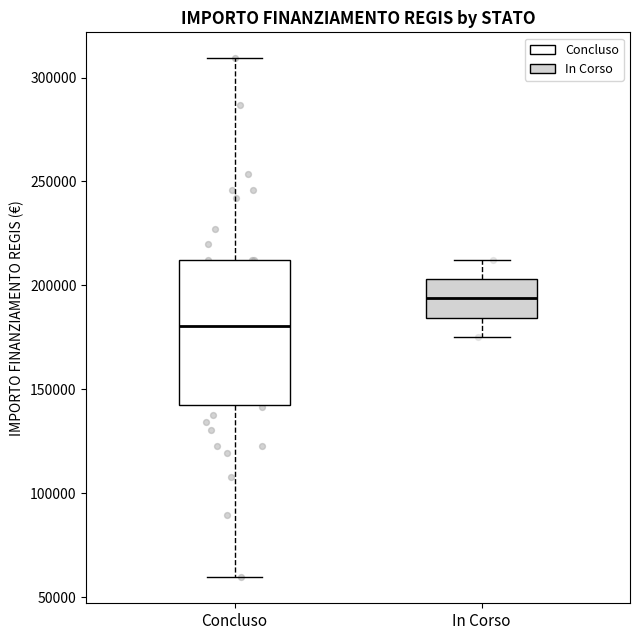

Reading left to right, read every box against the y-axis: the position of its median line, the range the box covers, and the ends of its whiskers. The values are not printed on the chart, so give them approximately, as read against the axis.

Concluso: median 180000, box 145000 to 210000, whiskers 60000 to 310000
In Corso: median 195000, box 185000 to 205000, whiskers 175000 to 210000